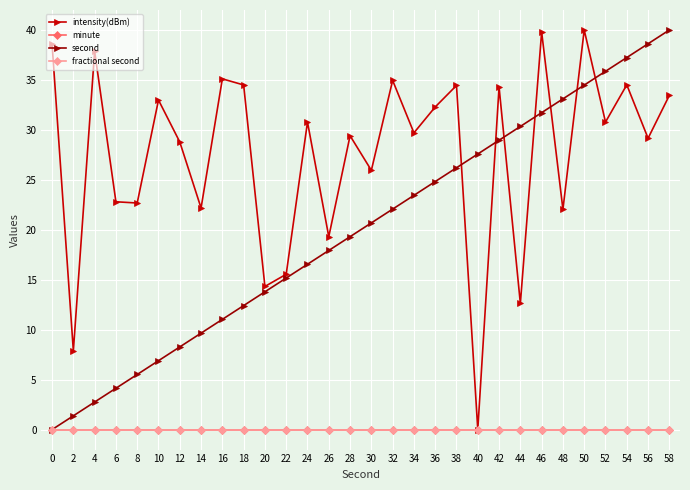

Which series changed the most between 34 and 54?

second